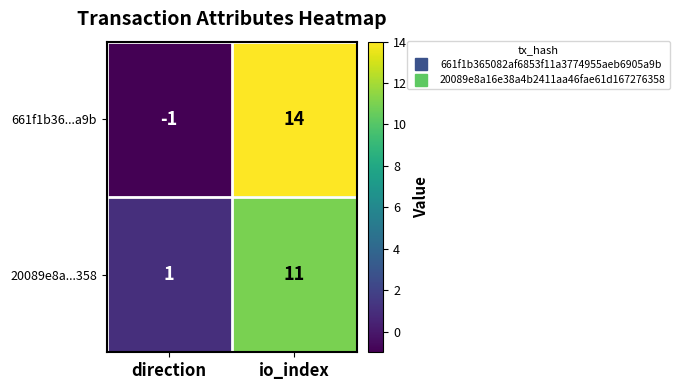

Which series has the widest spread of values?

661f1b36...a9b